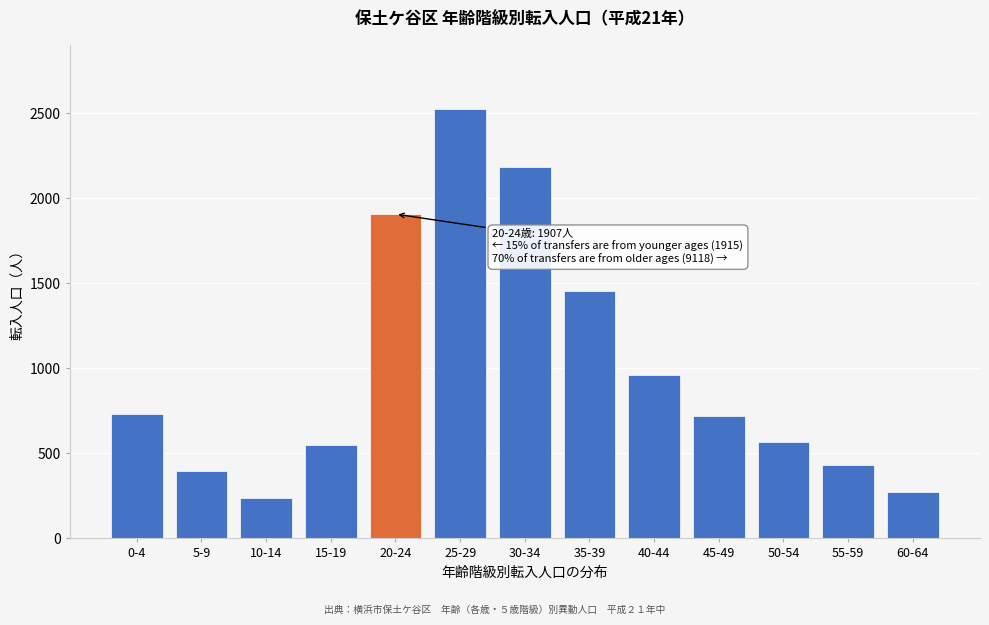

Reading right to left, what are all the values shown in this chart?

60-64=271	55-59=430	50-54=569	45-49=721	40-44=960	35-39=1456	30-34=2187	25-29=2524	20-24=1907	15-19=547	10-14=239	5-9=396	0-4=733